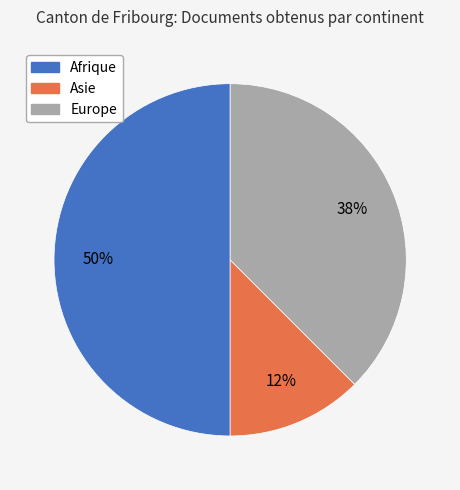

What is the smallest slice in the pie chart?

Asie